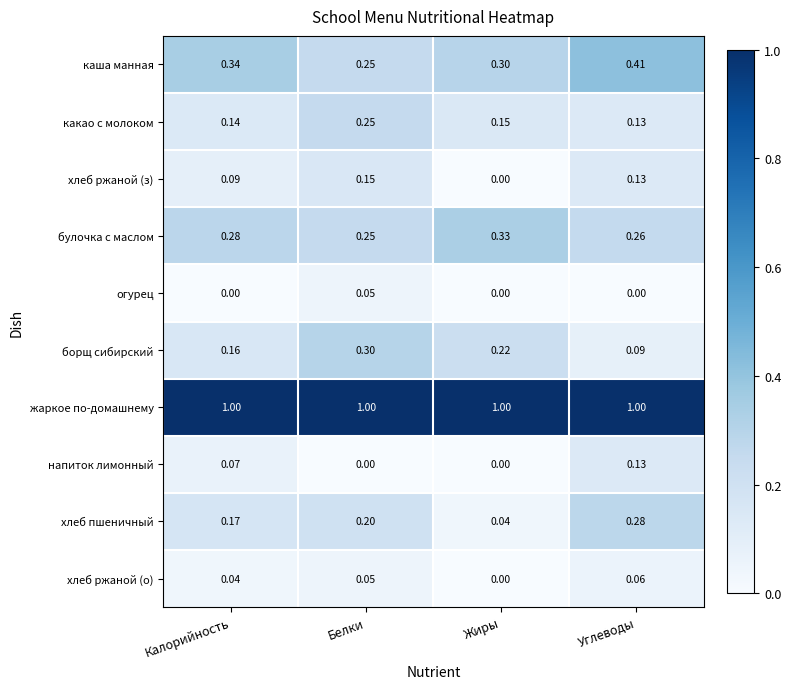

Is the value of булочка с маслом at Углеводы greater than the value of жаркое по-домашнему at Белки?

No